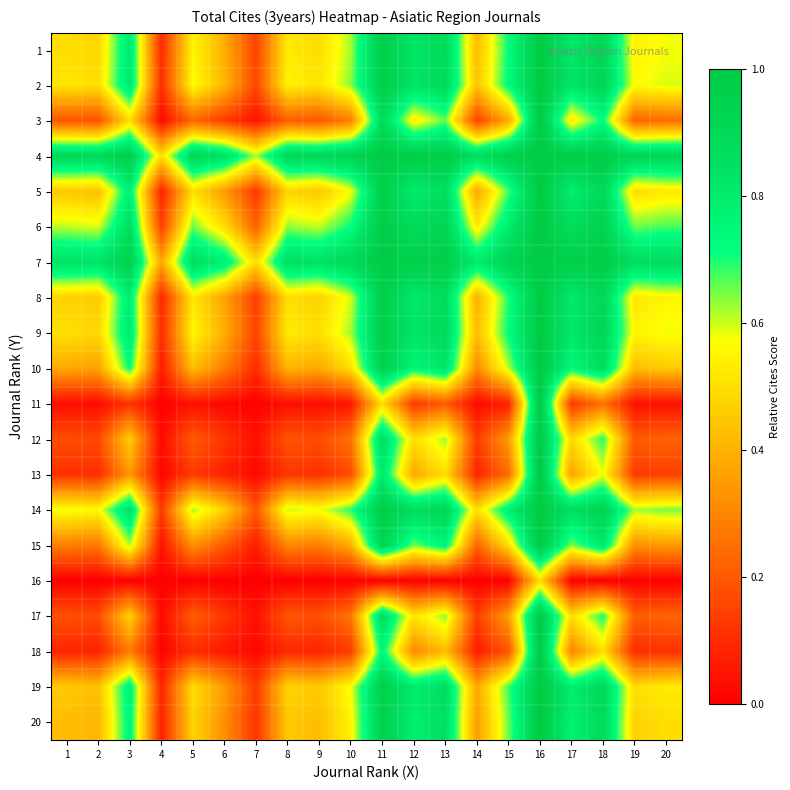

Which series has the largest range (max minus min)?

11